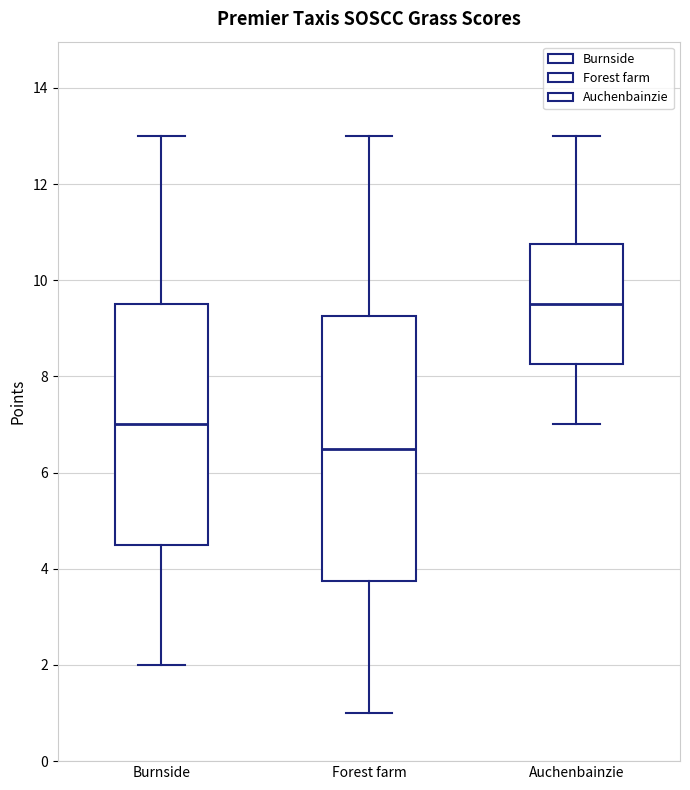

Reading left to right, transcribe this box plot: for each box, give where its median line is, the range the box spans, and where its two whiskers end, as read against the y-axis. The values are not printed on the chart, so give them approximately, as read against the axis.

Burnside: median 7.0, box 4.6 to 9.6, whiskers 2.0 to 13.0
Forest farm: median 6.6, box 3.8 to 9.2, whiskers 1.0 to 13.0
Auchenbainzie: median 9.6, box 8.2 to 10.8, whiskers 7.0 to 13.0